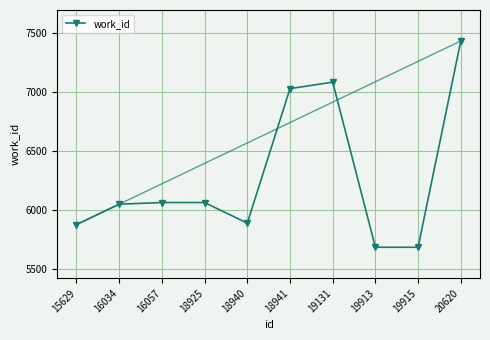

How many interior local peaks (higher than both neighbors) does the data have?

1